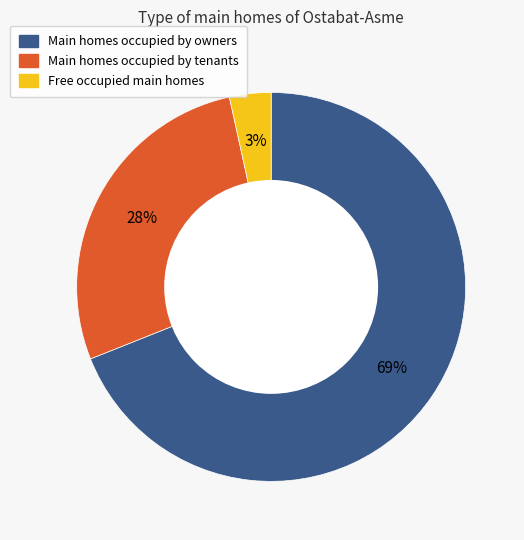

Is there any slice that represents more than half of the pie?

Yes